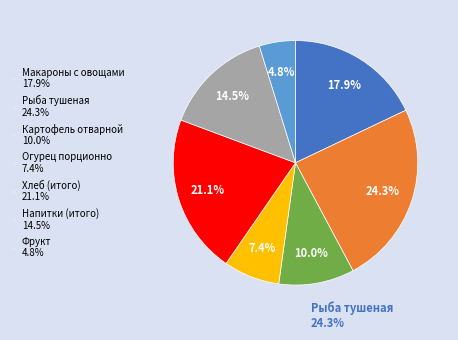

Rank the categories by value from lowest to highest.

Фрукт 4.8%, Огурец порционно 7.4%, Картофель отварной 10.0%, Напитки (итого) 14.5%, Макароны с овощами 17.9%, Хлеб (итого) 21.1%, Рыба тушеная 24.3%